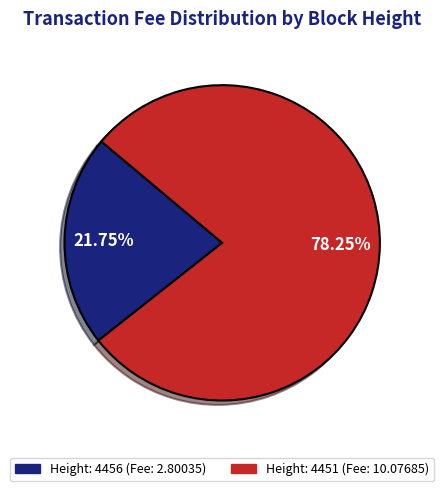

What percentage is the Height: 4451 slice, to the nearest percent?

78%